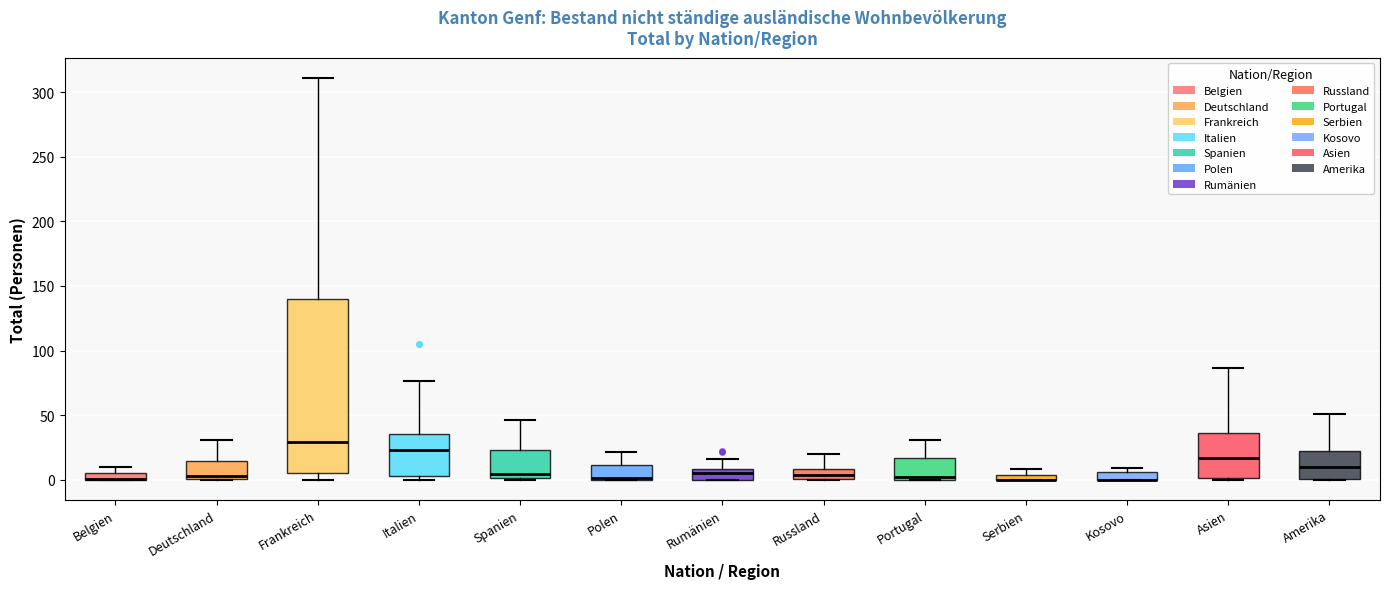

Where does the upper whisker of the box for Spanien end on the y-axis? The values are not printed on the chart, so give them approximately, as read against the axis.

45